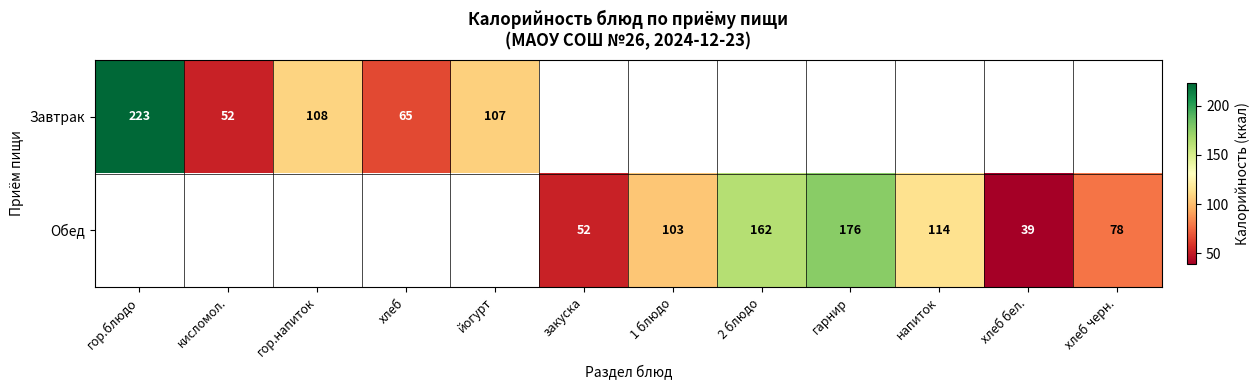

The Обед series shows 124 at хлеб черн.. True or false?

False